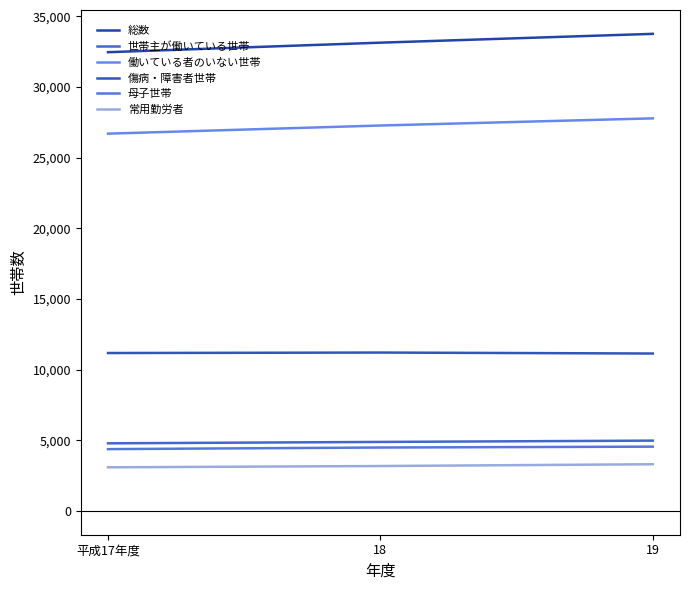

How many 世帯主が働いている世帯 values are between 4779 and 4970?

3